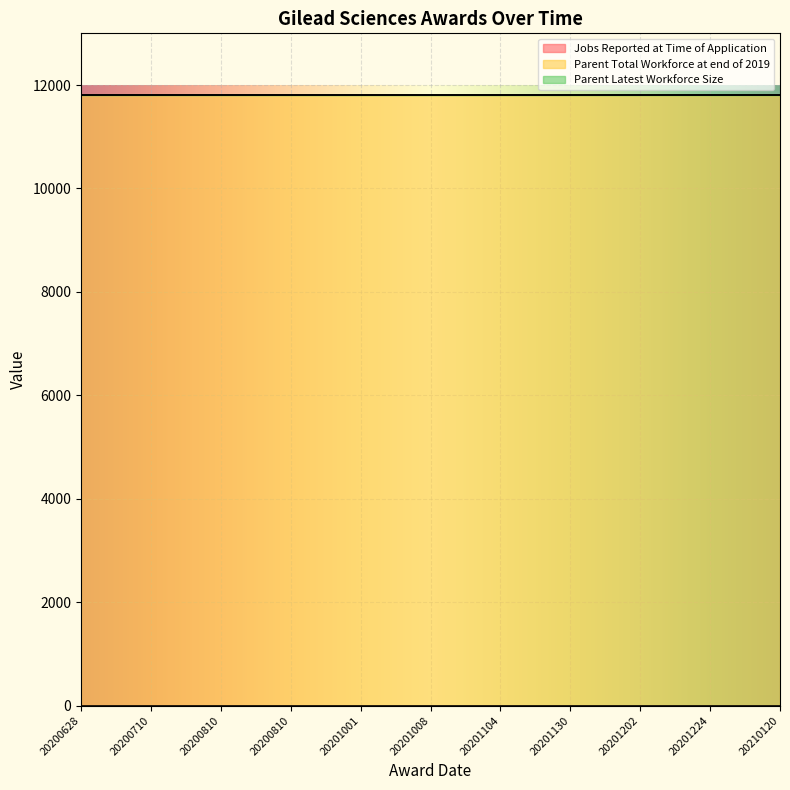

What is the value of the Parent Total Workforce at end of 2019 point at the 6th from the left?

11800